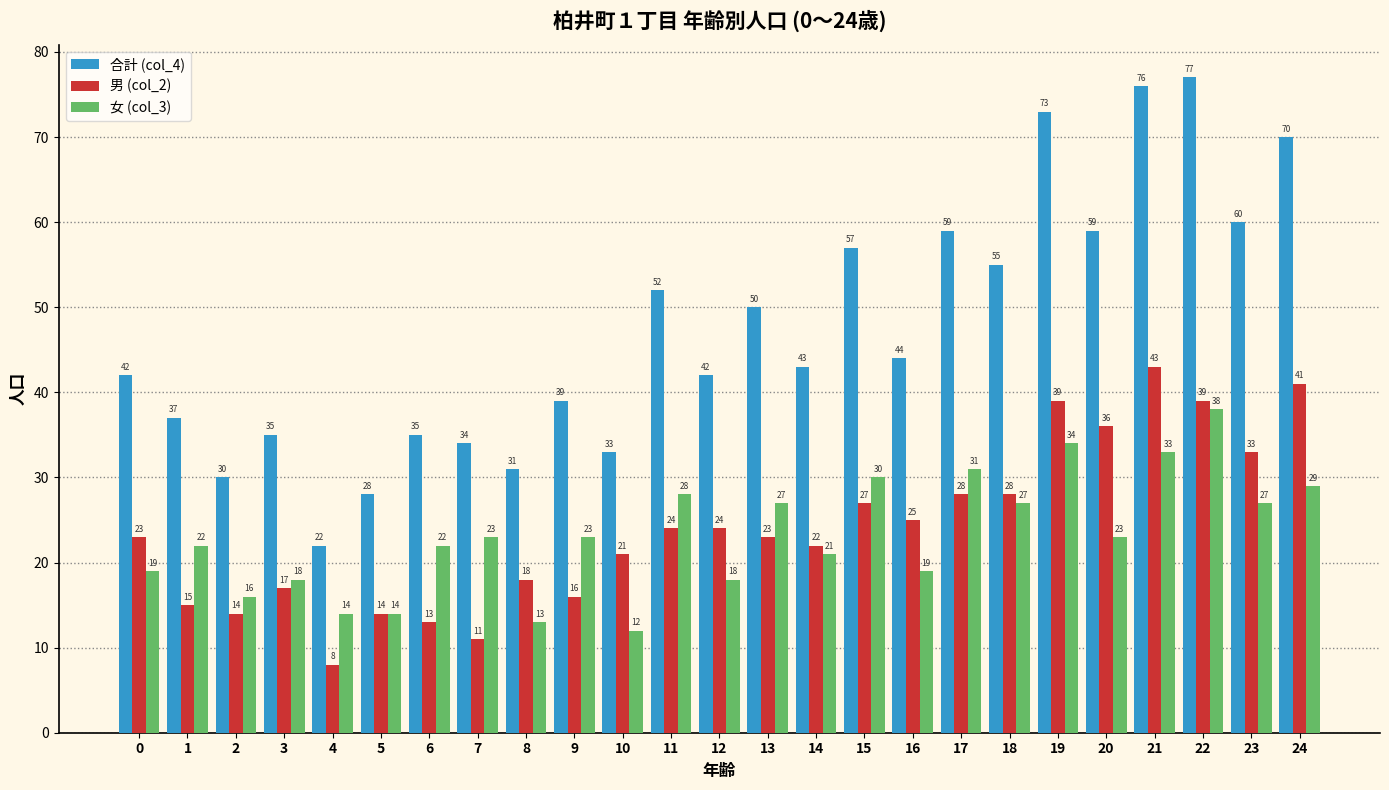

Read the 男 (col_2) value at 11, to the nearest 10.

20